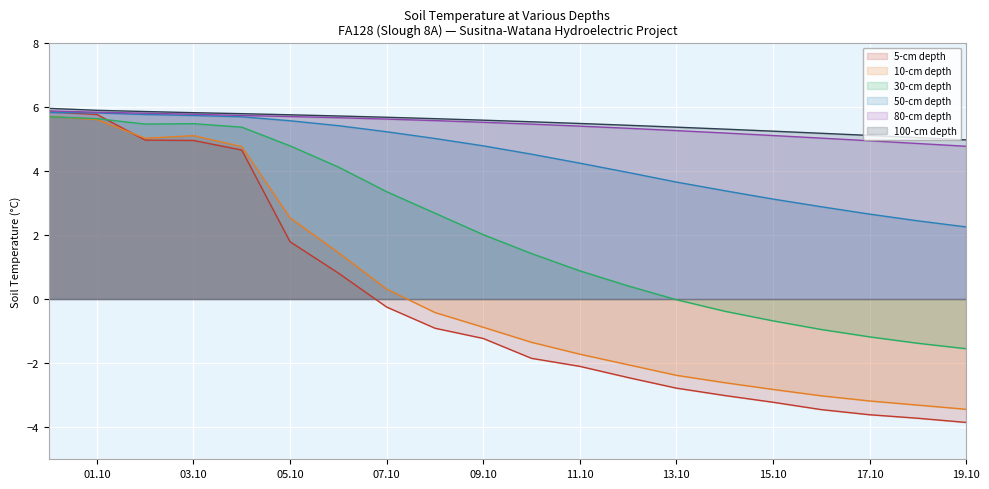

The value of 100-cm depth at 13.10 is 5.4. True or false?

True